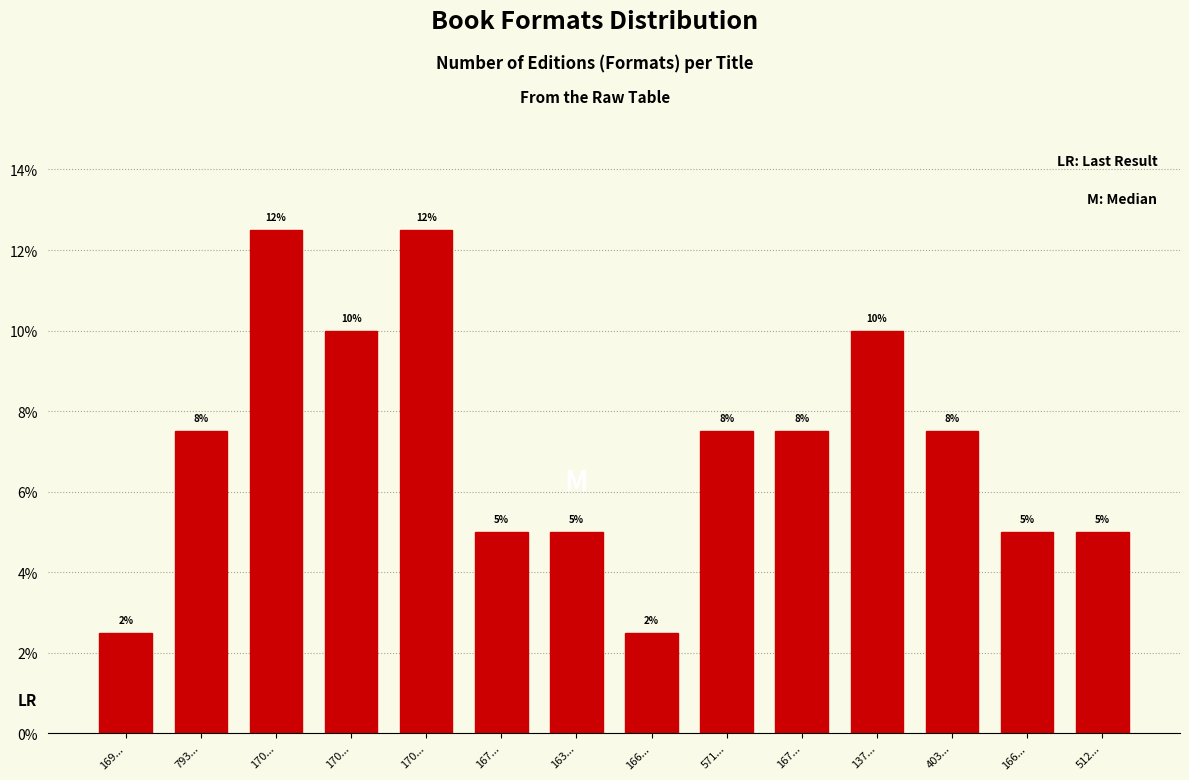

Are the bars horizontal?

No